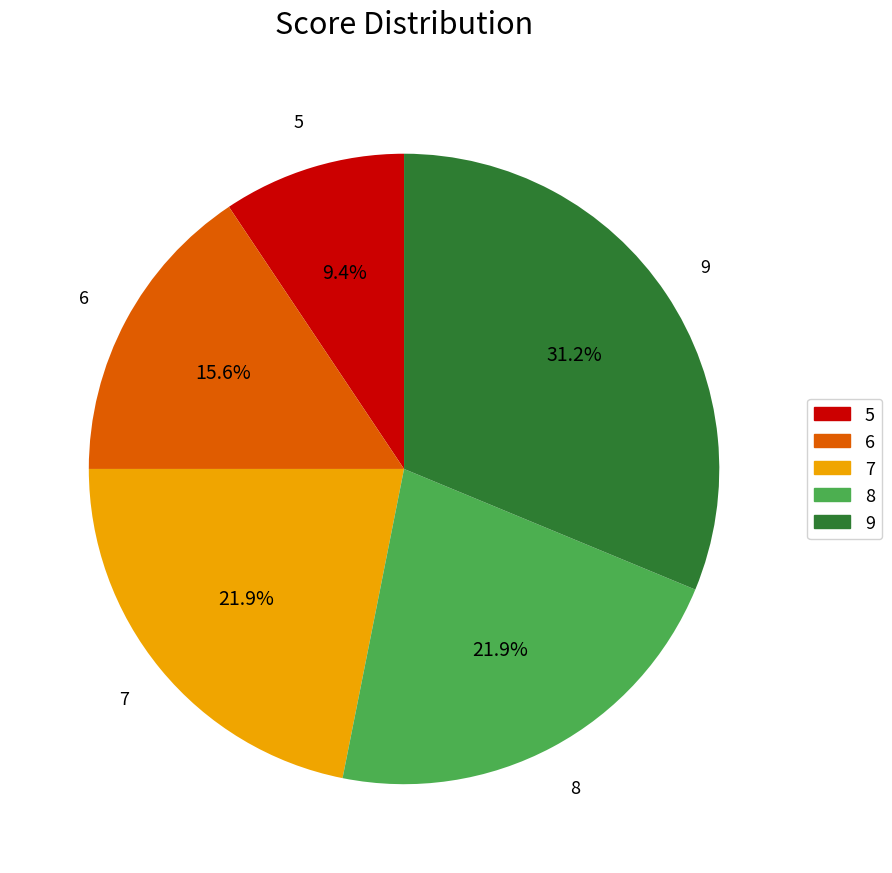

The 9 slice represents 23% of the pie. True or false?

False